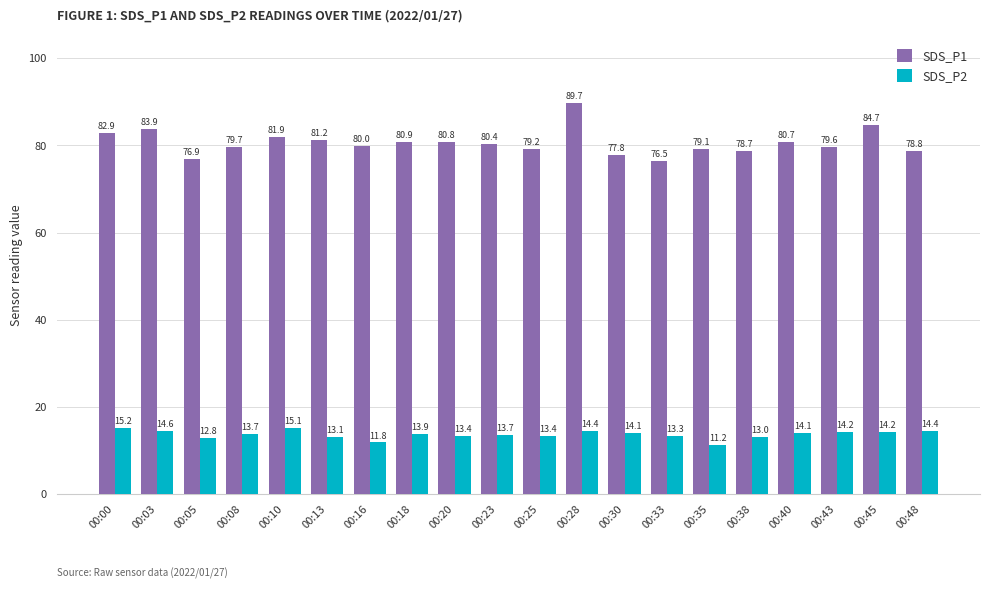

Which series changed the most between 00:18 and 00:48?

SDS_P1